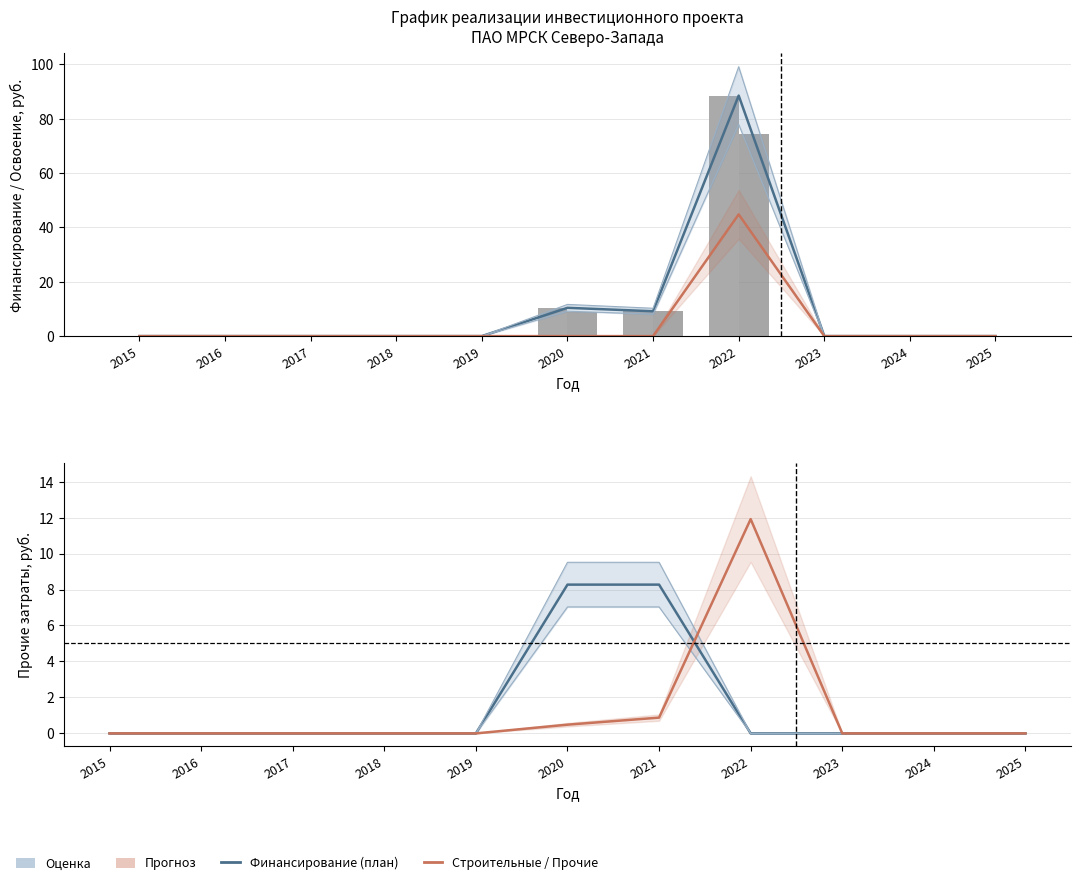

At which label does Оценка финансирования reach its minimum?

2015